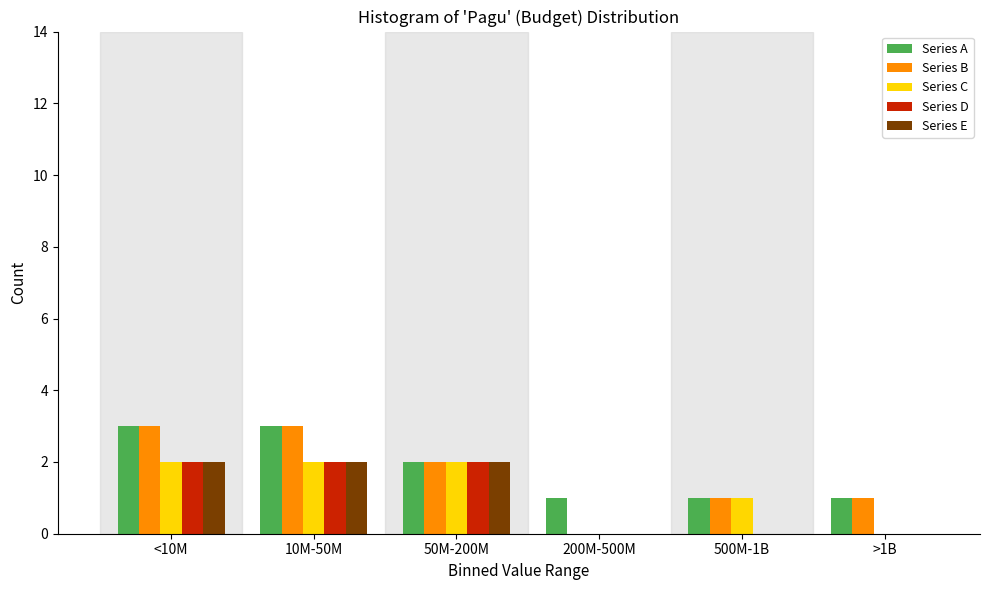

Reading right to left, transcribe all the data shown in this chart.

Series A: >1B=1	500M-1B=1	200M-500M=1	50M-200M=2	10M-50M=3	<10M=3
Series B: >1B=1	500M-1B=1	200M-500M=0	50M-200M=2	10M-50M=3	<10M=3
Series C: >1B=0	500M-1B=1	200M-500M=0	50M-200M=2	10M-50M=2	<10M=2
Series D: >1B=0	500M-1B=0	200M-500M=0	50M-200M=2	10M-50M=2	<10M=2
Series E: >1B=0	500M-1B=0	200M-500M=0	50M-200M=2	10M-50M=2	<10M=2